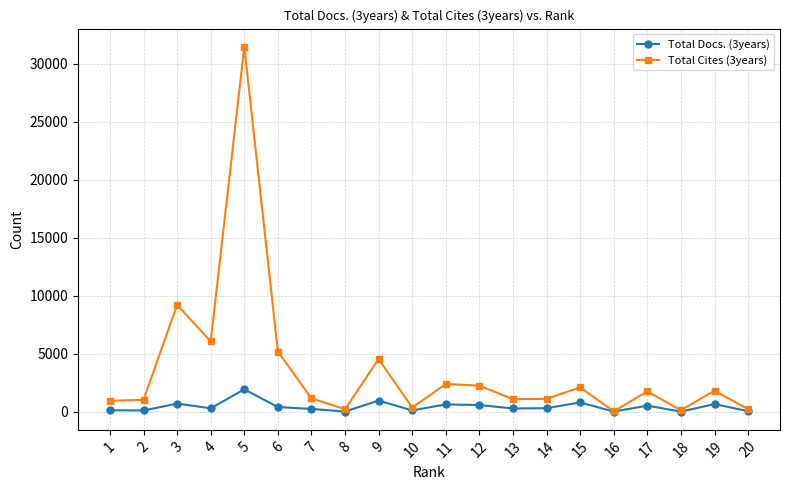

What is the difference between the Total Docs. (3years) values at 1 and 4?

172